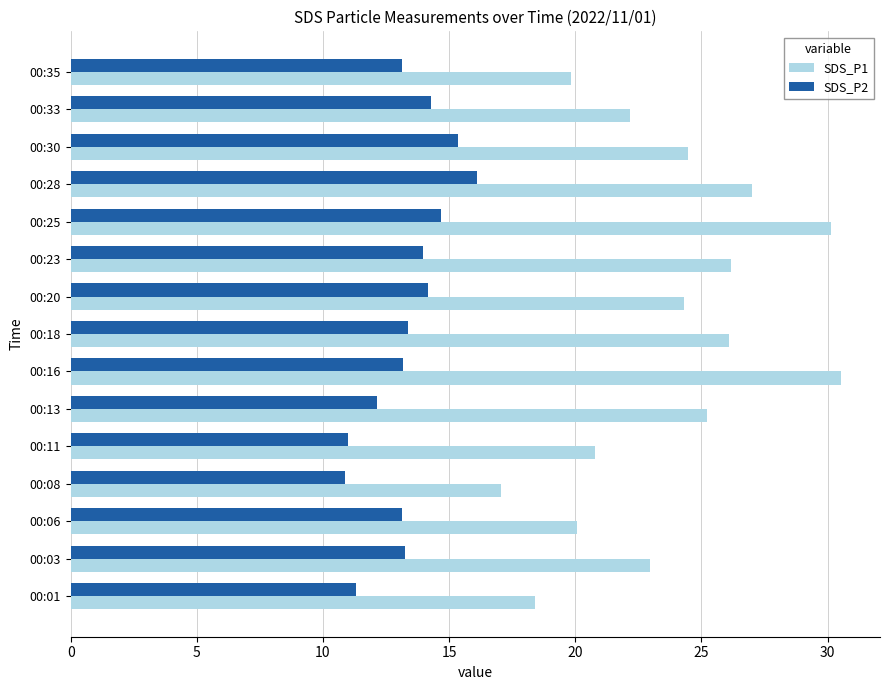

What is the difference between the SDS_P2 values at 00:33 and 00:11?

3.3